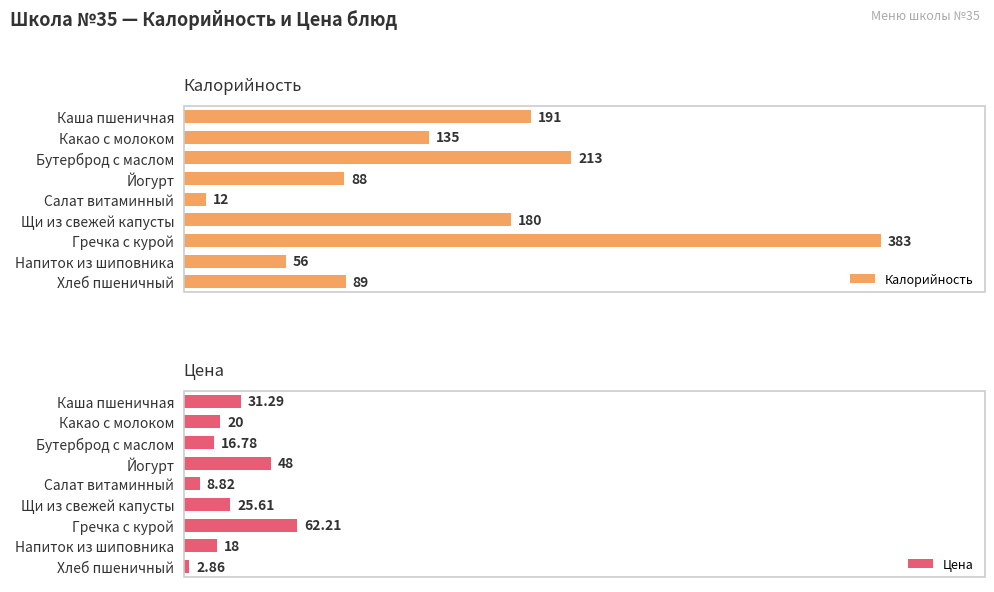

What is the difference between the maximum and second lowest values in the Калорийность series?

327.0